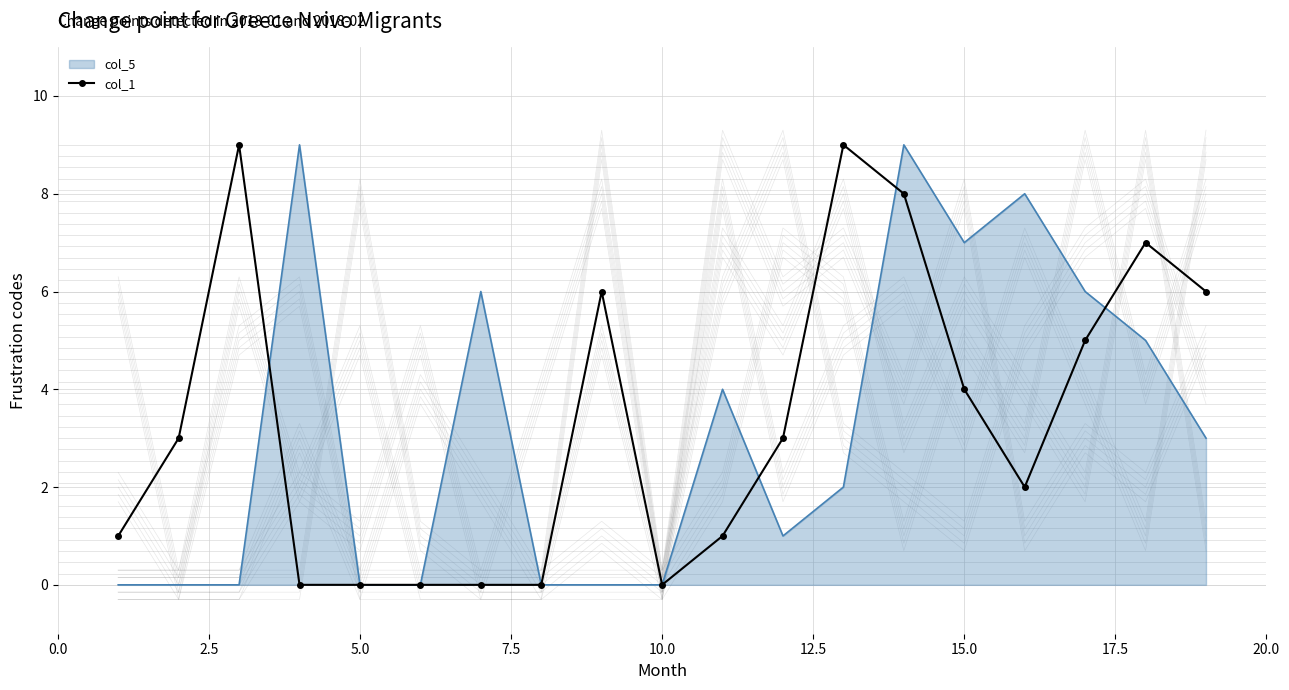

True or false: col_1 has a value of 4 at 15.0.

True